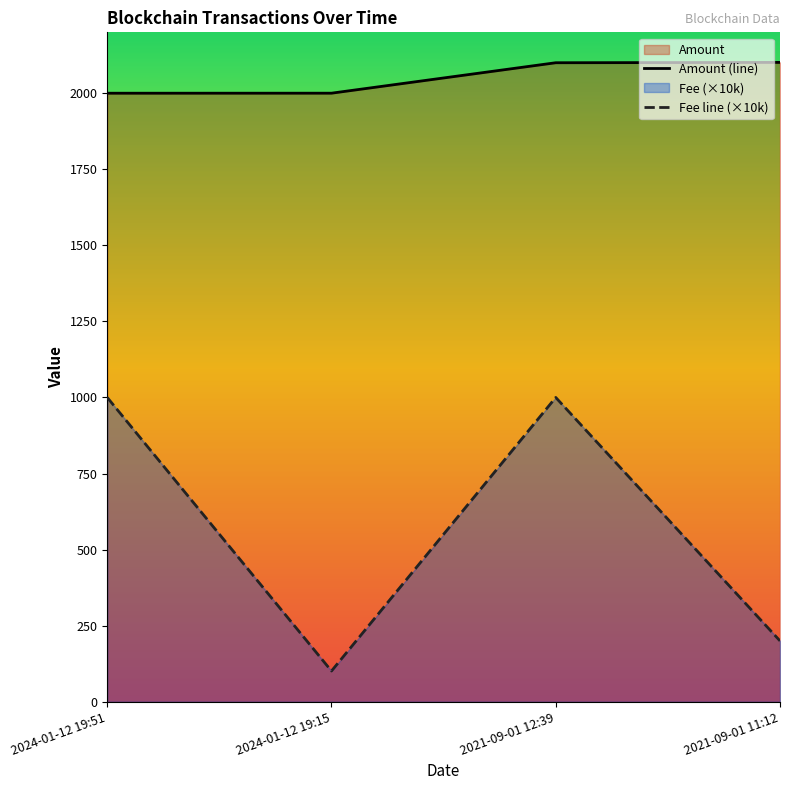

Reading right to left, what are all the values shown in this chart?

Amount: 2021-09-01 11:12=2101.2	2021-09-01 12:39=2100.1	2024-01-12 19:15=2000.0	2024-01-12 19:51=1999.9
Fee: 2021-09-01 11:12=200.0	2021-09-01 12:39=1000.0	2024-01-12 19:15=101.0	2024-01-12 19:51=1000.0